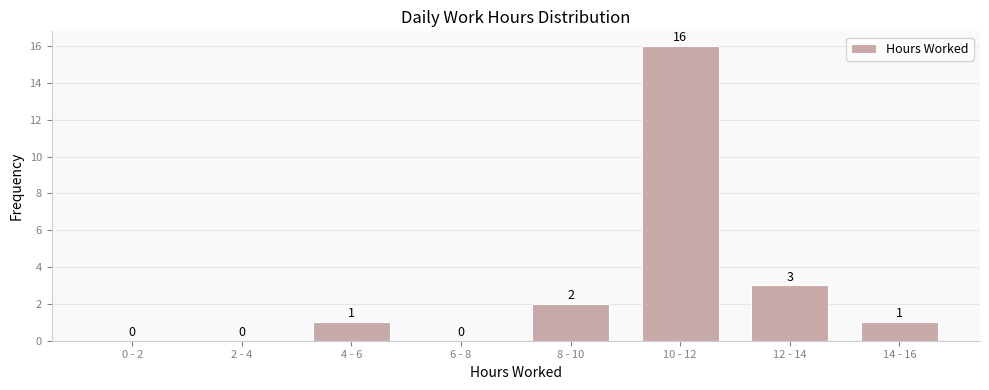

Reading left to right, transcribe all the data shown in this chart.

0 - 2=0	2 - 4=0	4 - 6=1	6 - 8=0	8 - 10=2	10 - 12=16	12 - 14=3	14 - 16=1